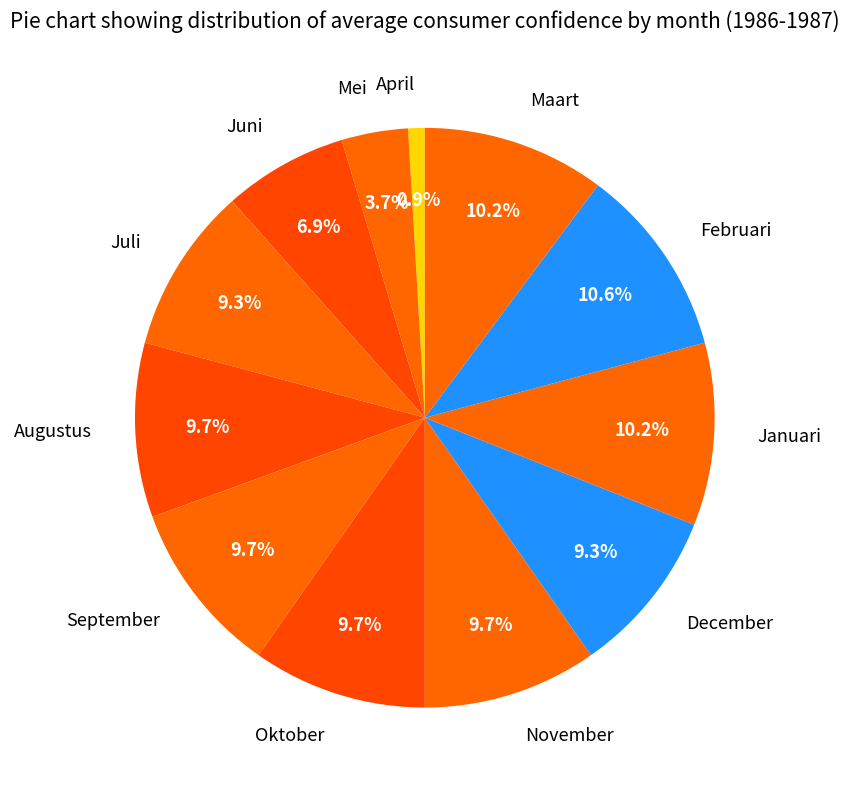

How many slices are in this pie chart?

12